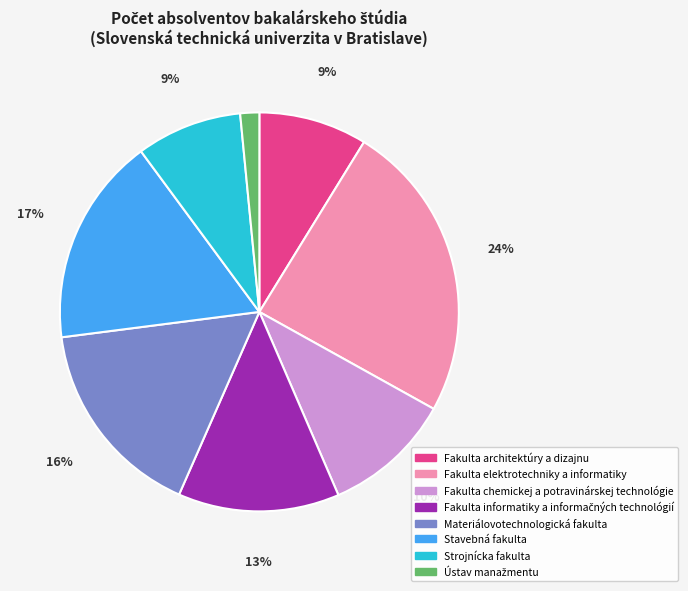

To the nearest percent, what is the combined percentage of Stavebná fakulta and Fakulta chemickej a potravinárskej technológie?

27%